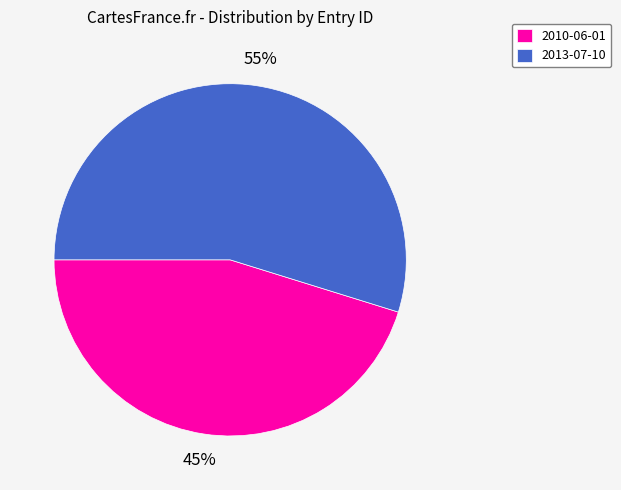

To the nearest percent, what percentage of the pie is 2010-06-01?

45%